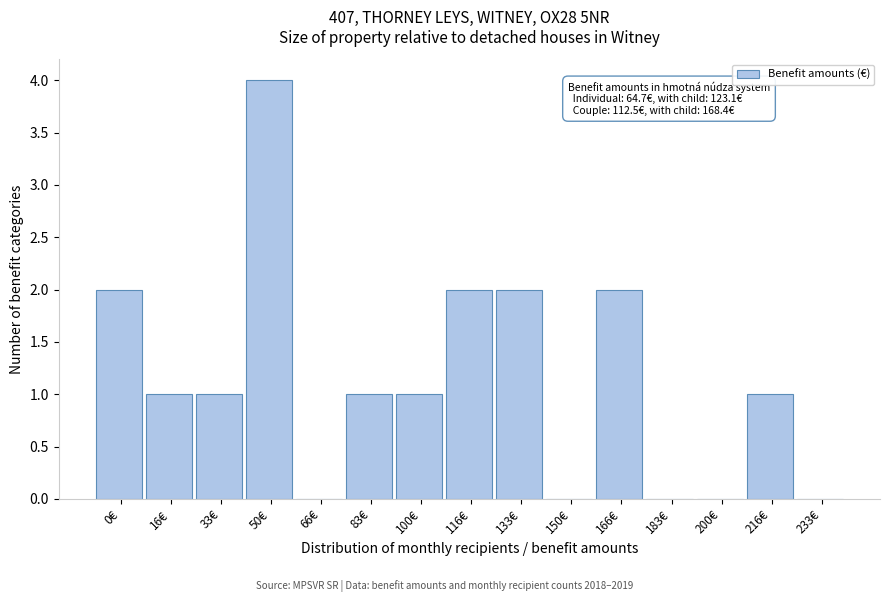

Reading left to right, transcribe all the data shown in this chart.

0€=2	16€=1	33€=1	50€=4	66€=0	83€=1	100€=1	116€=2	133€=2	150€=0	166€=2	183€=0	200€=0	216€=1	233€=0